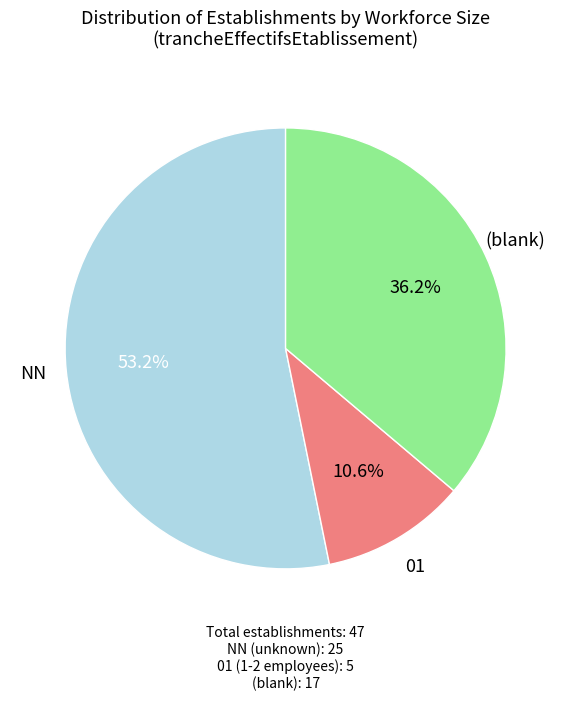

Between (blank) and 01, which is larger?

(blank)